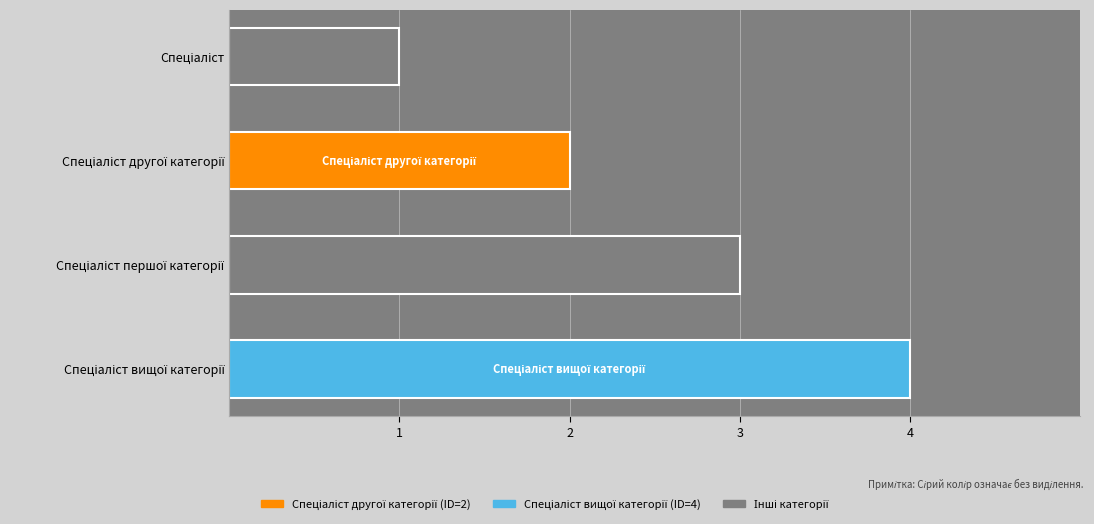

What is the minimum value shown in the chart?

1